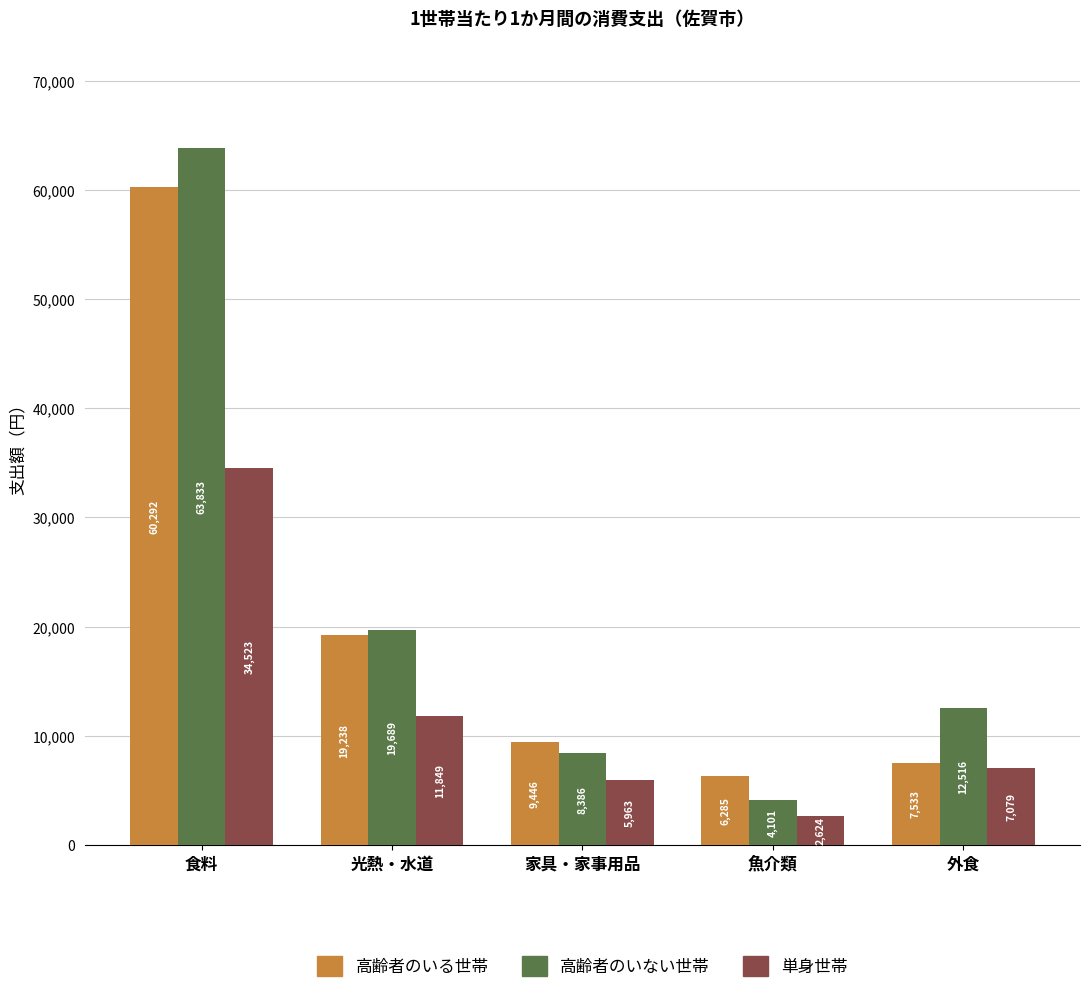

Is the value of 単身世帯 at 食料 greater than the value of 高齢者のいる世帯 at 食料?

No